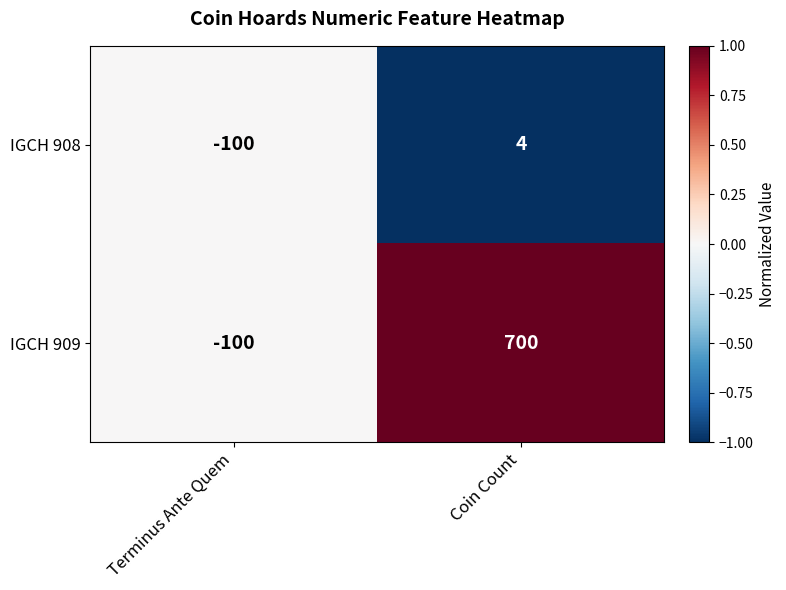

Which category has the highest value across all series?

Coin Count